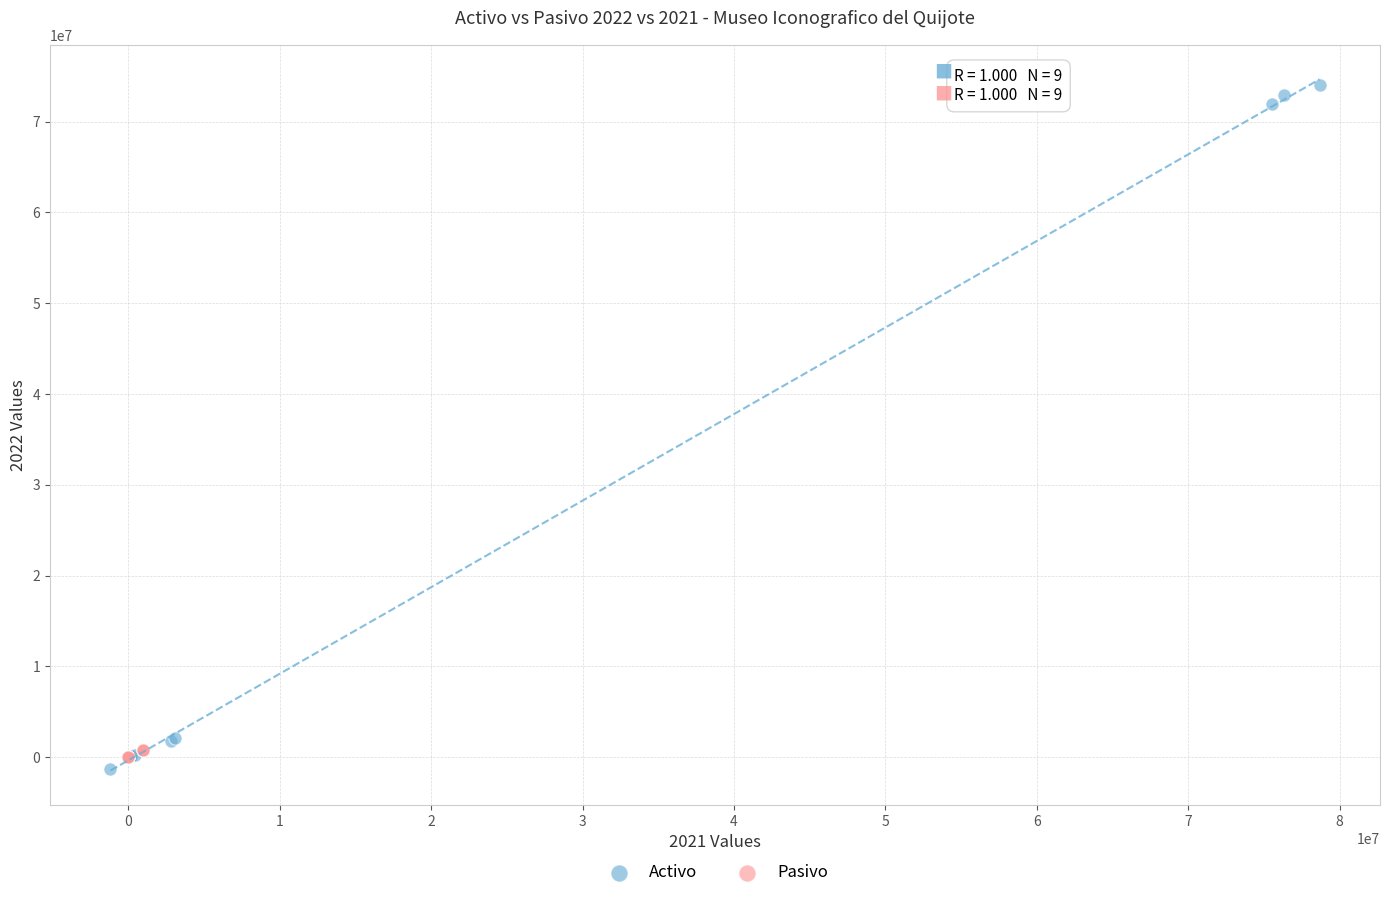

Which series has the widest spread of Y values?

Activo